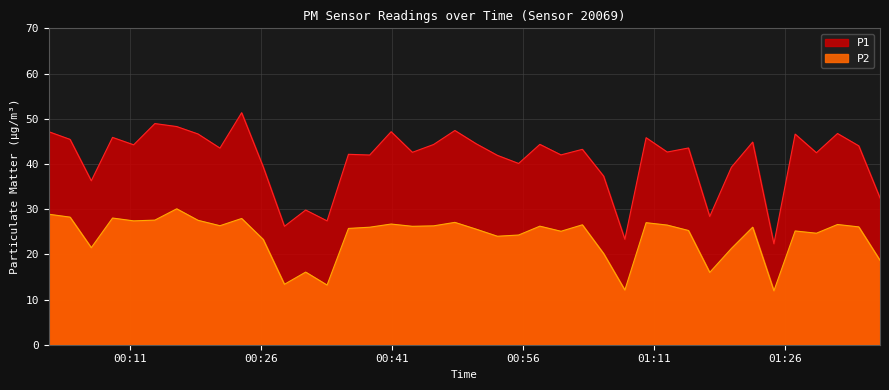

What is the total value across all series at 2023-01-24T01:29:34?

67.1